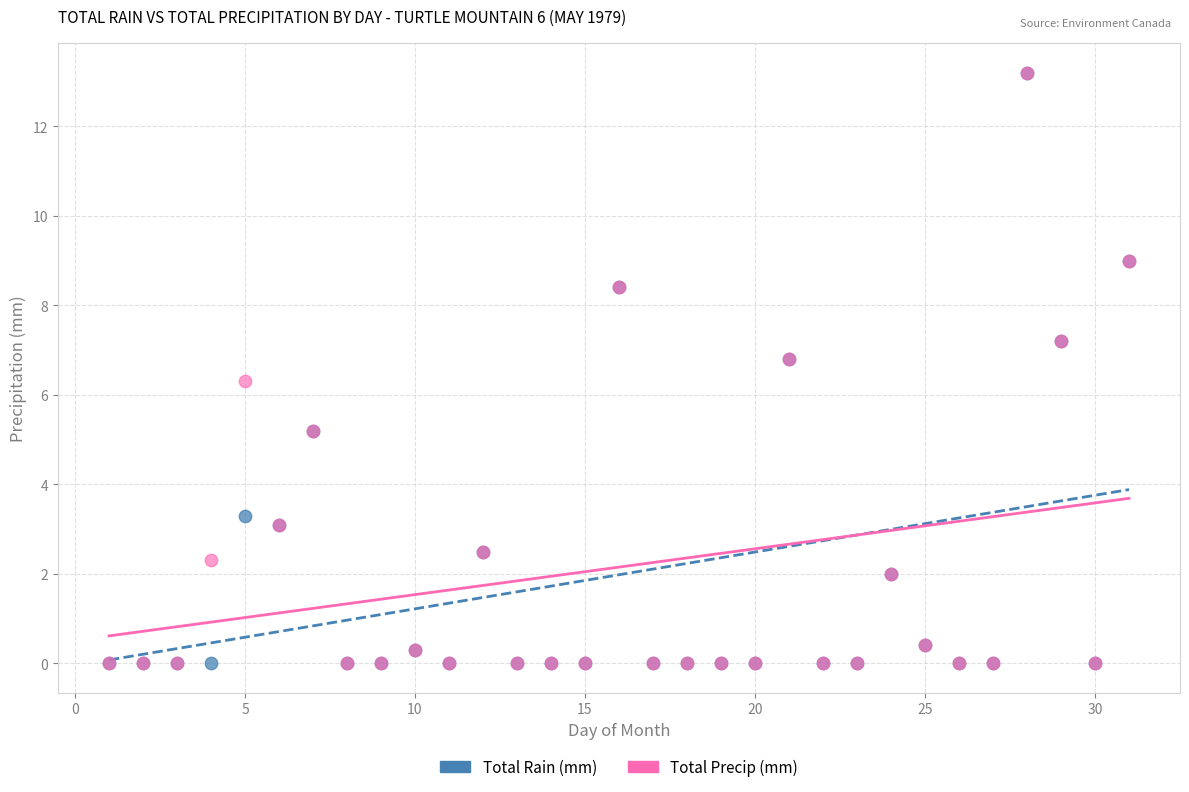

Across all series, what Y value is closest to 6?

6.3